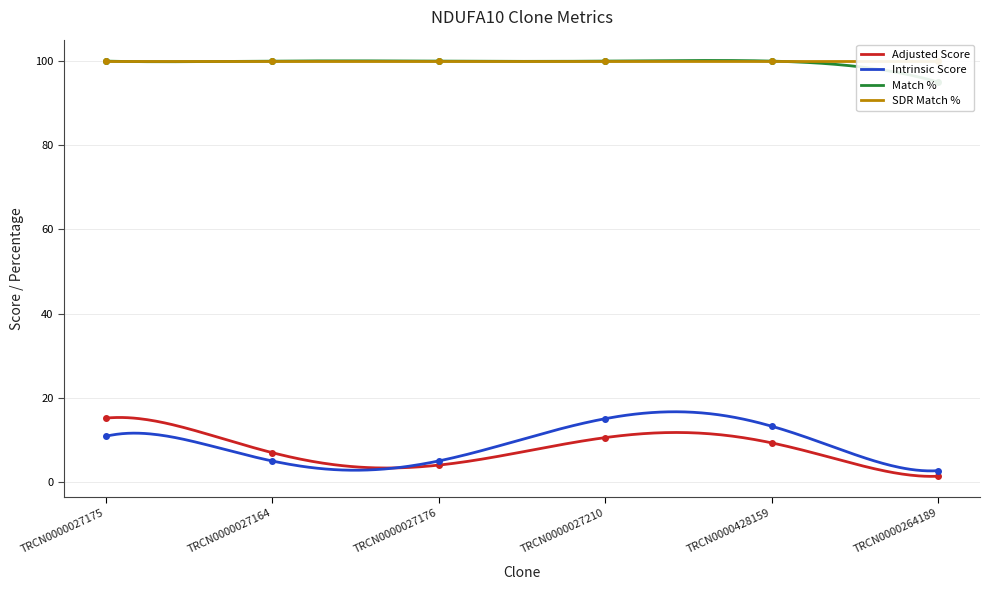

Count the number of categories in the chart.

6